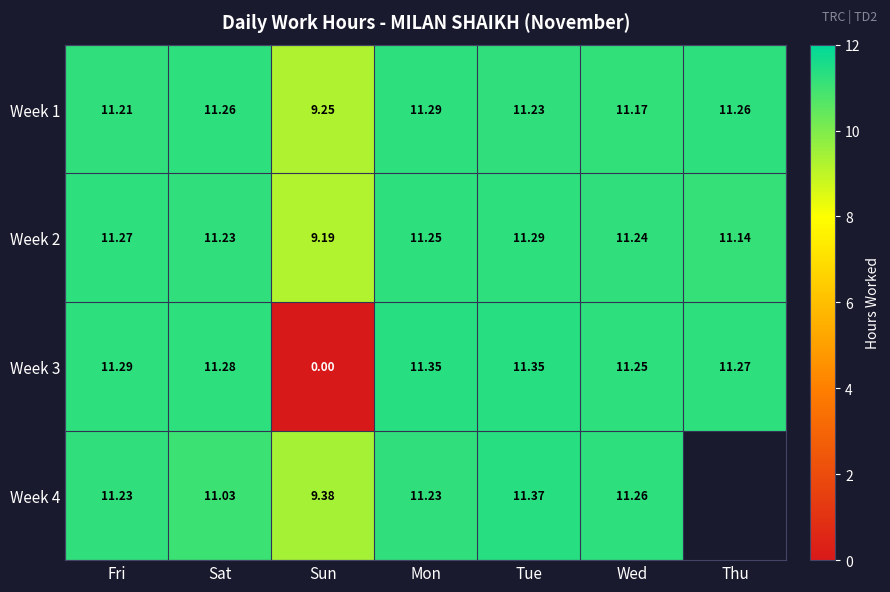

What is the highest value of the Week 1 series?

11.3